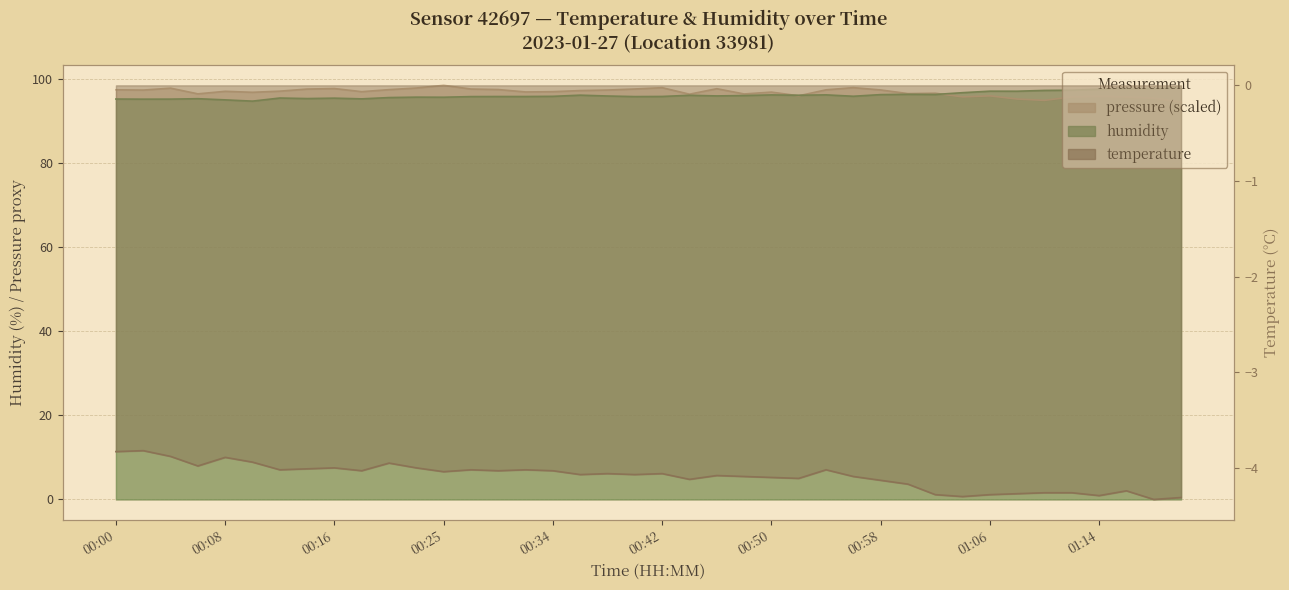

Which series has the widest spread of values?

pressure_norm